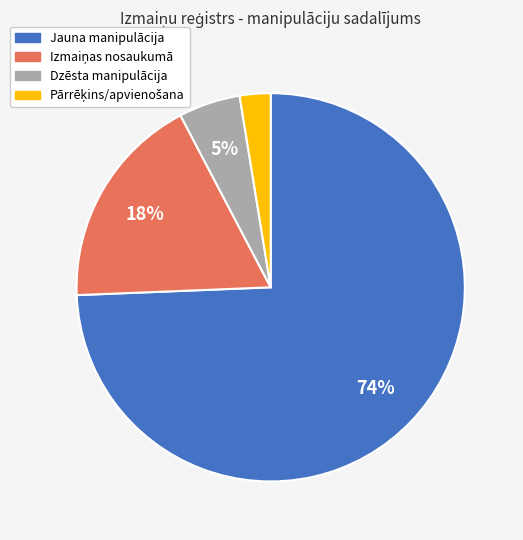

What percentage is the Jauna manipulācija slice, to the nearest percent?

74%